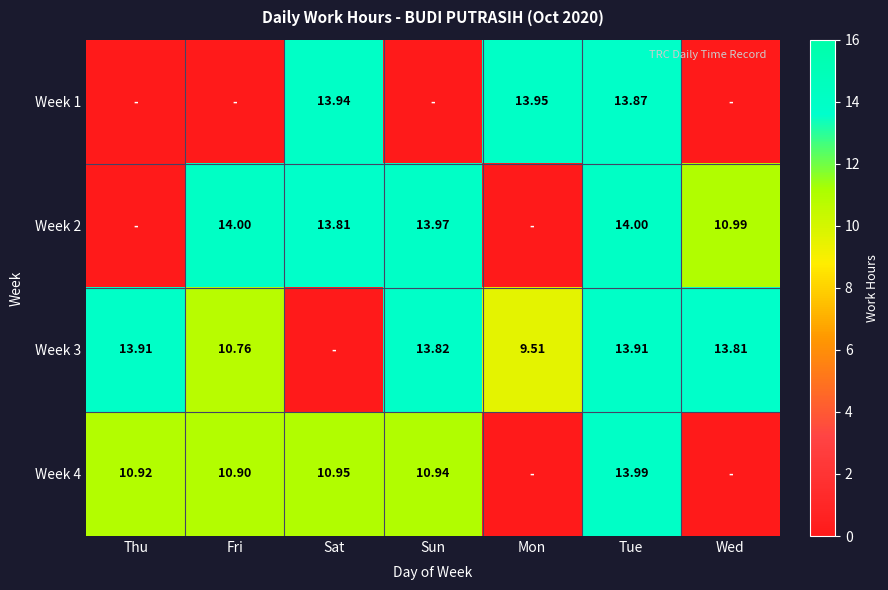

Which series has the largest total across all categories?

Week 3